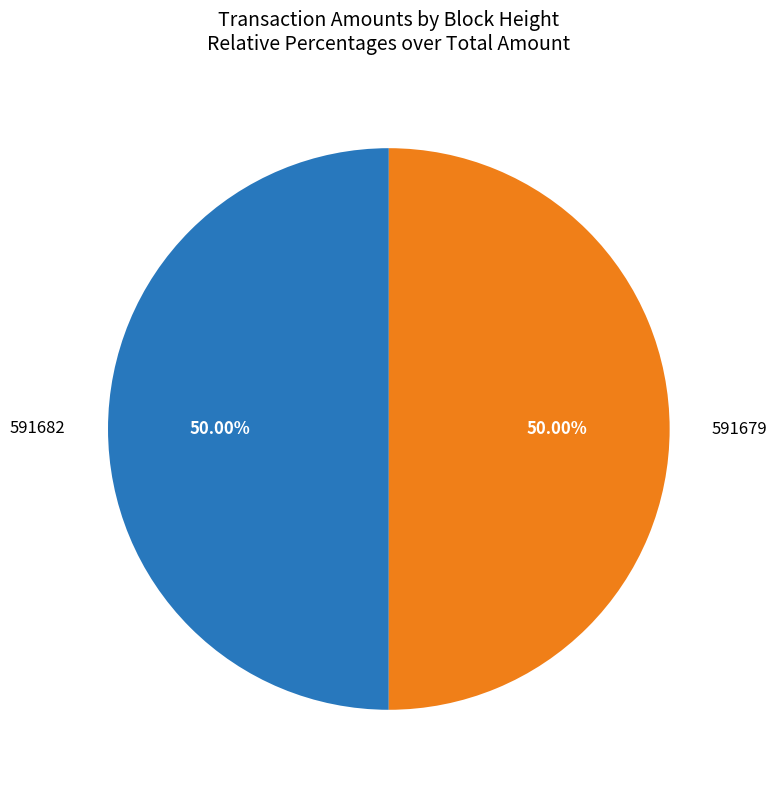

What is the ratio of the value at 591679 to the value at 591682?

1.0